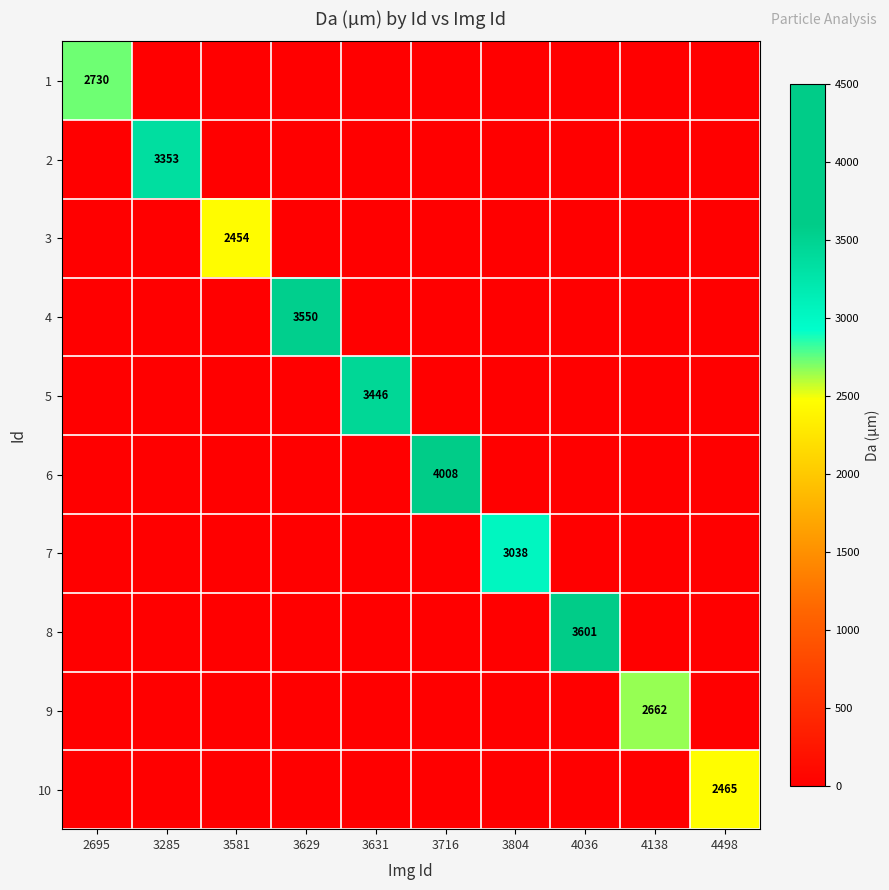

True or false: 2 has a value of 1752 at 3285.

False